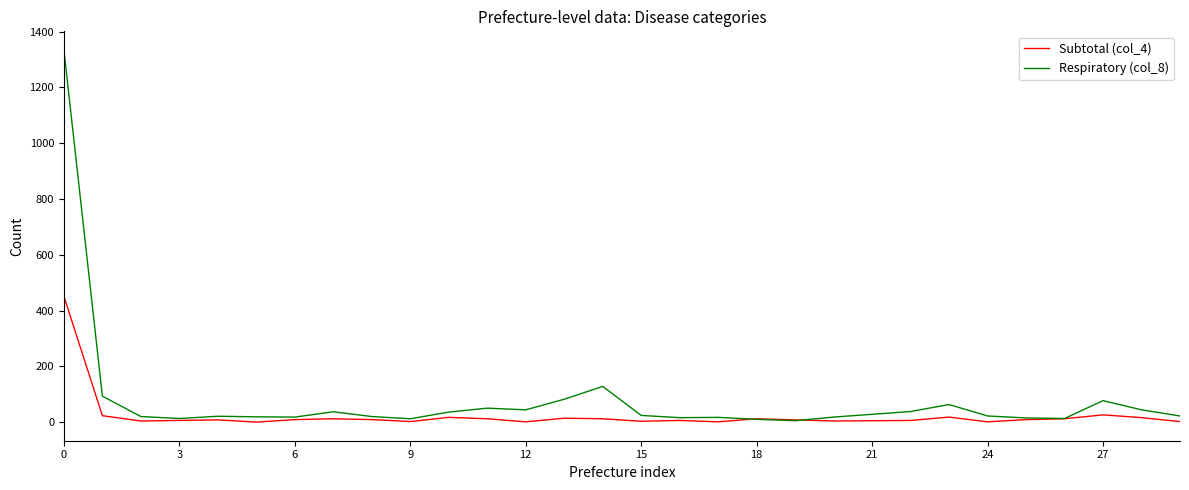

What is the sum of all Respiratory (col_8) values?

2339